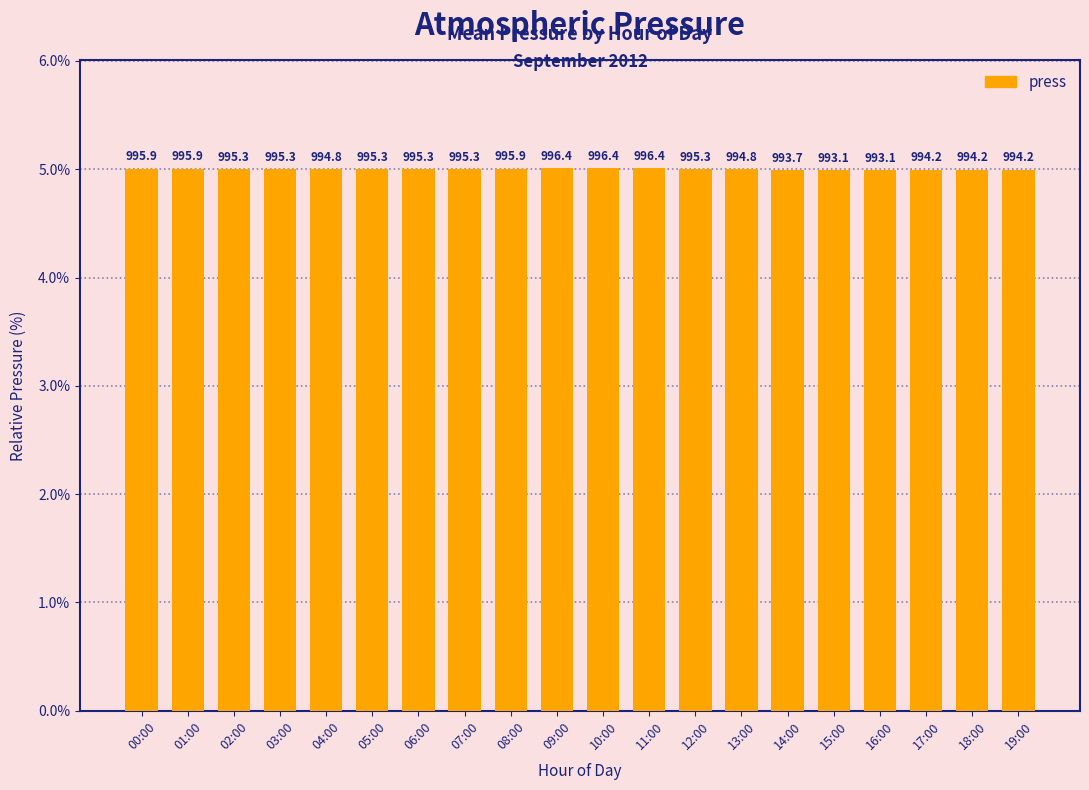

Does the chart contain any negative values?

No